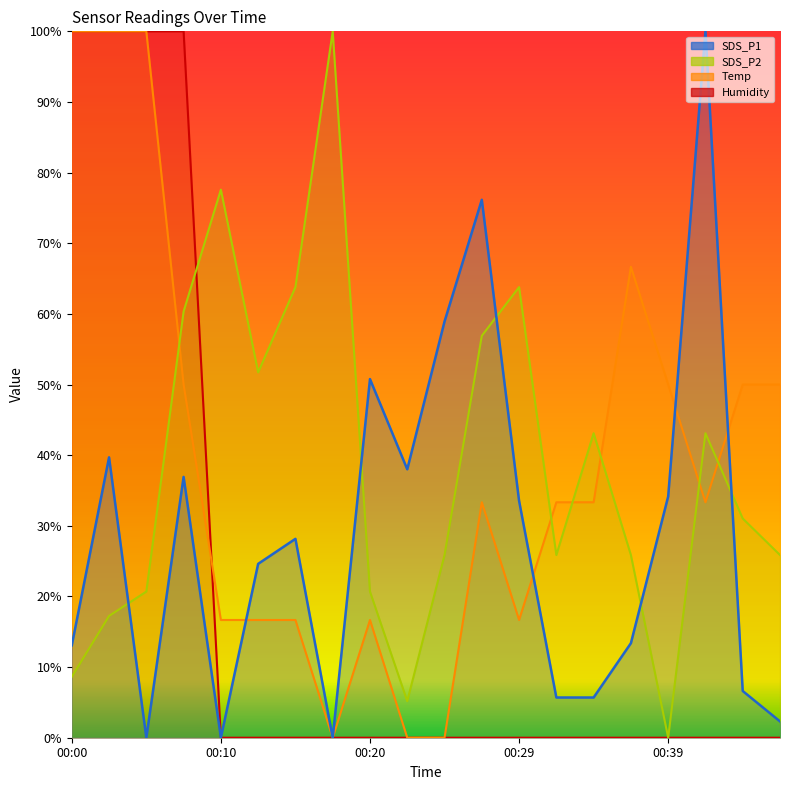

How many values in the Temp series are below 33?

8